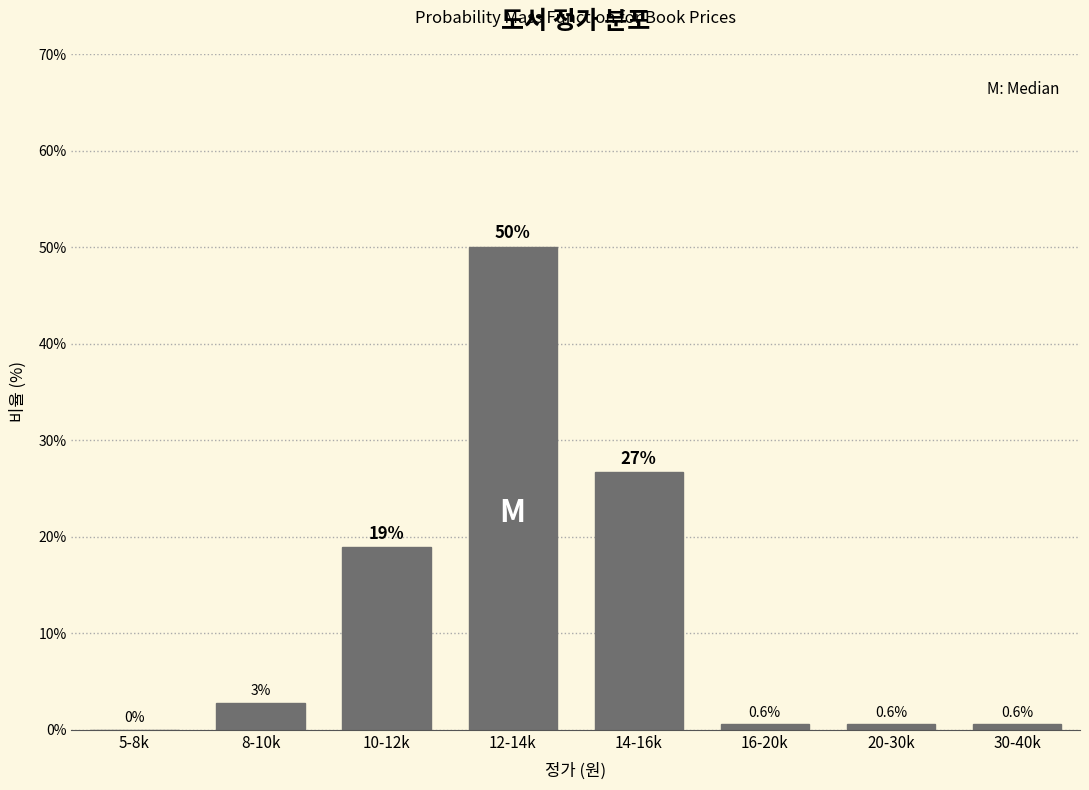

Which has a higher value, 14-16k or 16-20k?

14-16k